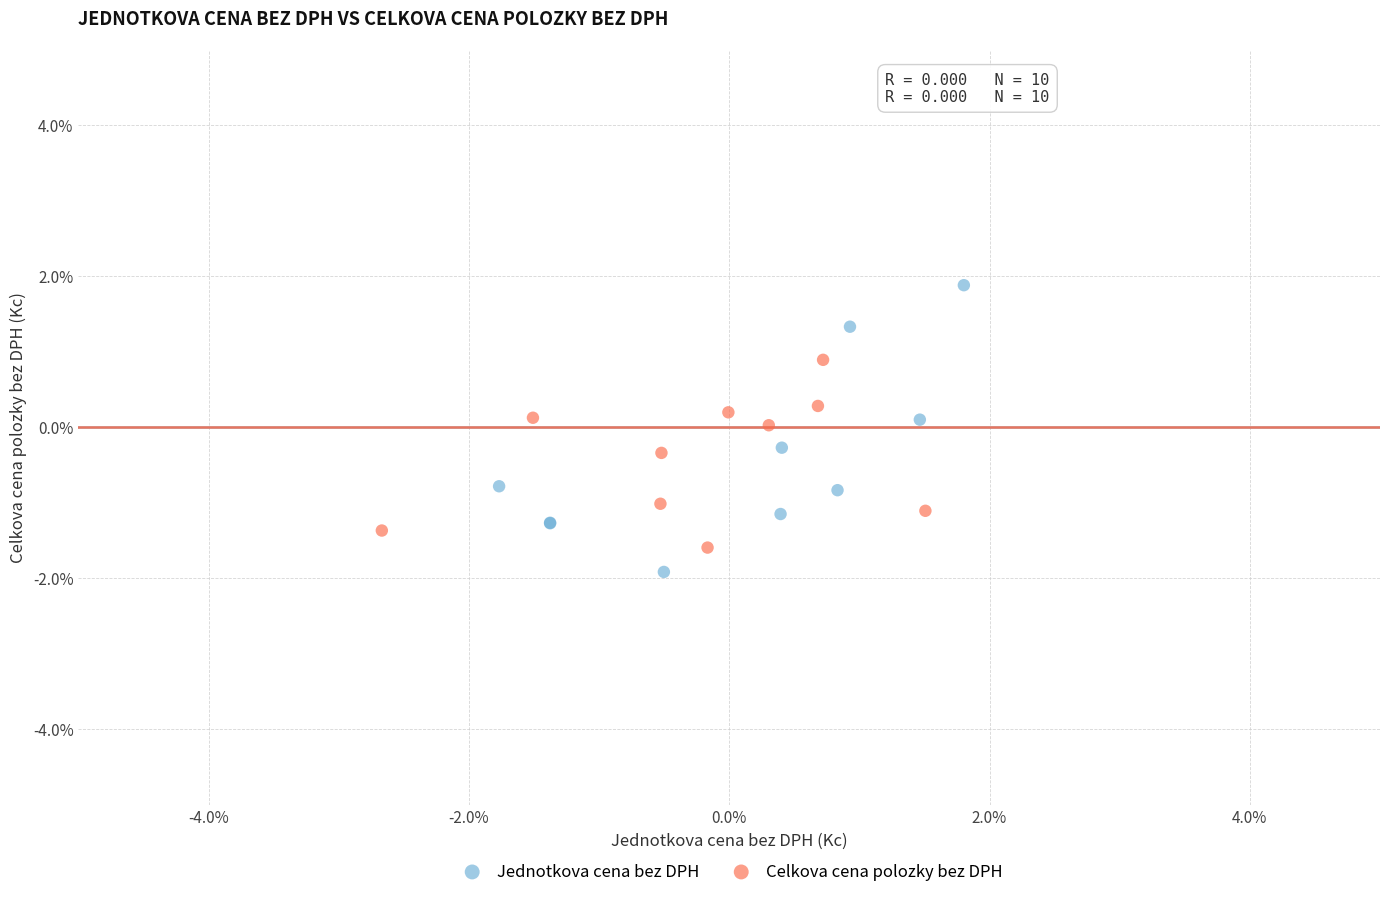

What are all the series names shown in the legend?

Jednotkova cena bez DPH, Celkova cena polozky bez DPH